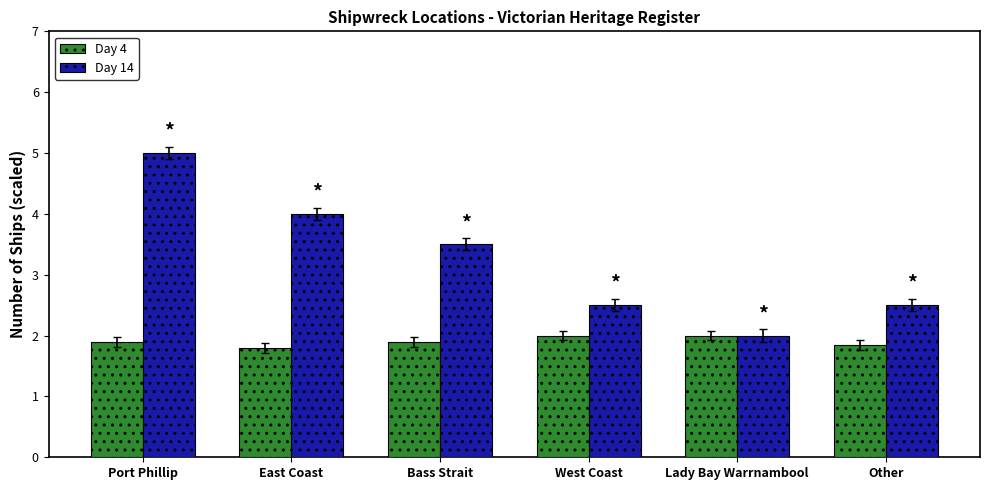

Which series has the largest total across all categories?

Day 14